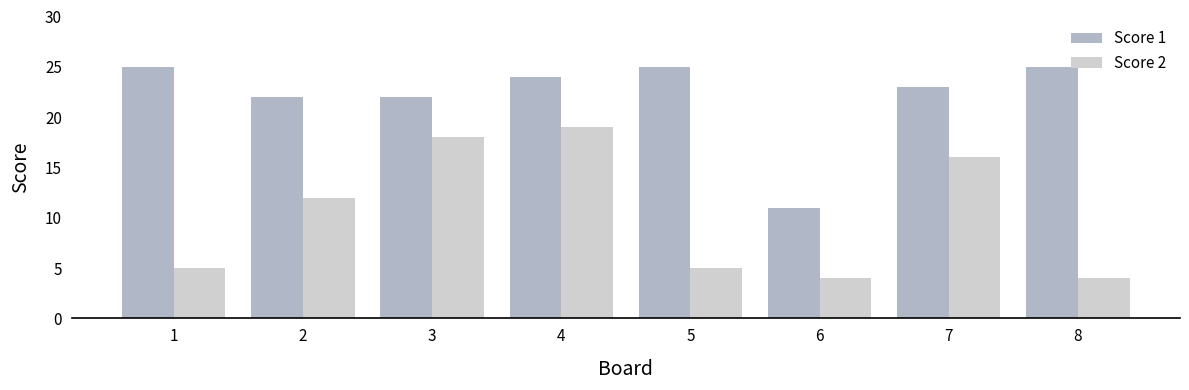

How many groups of bars are there?

8